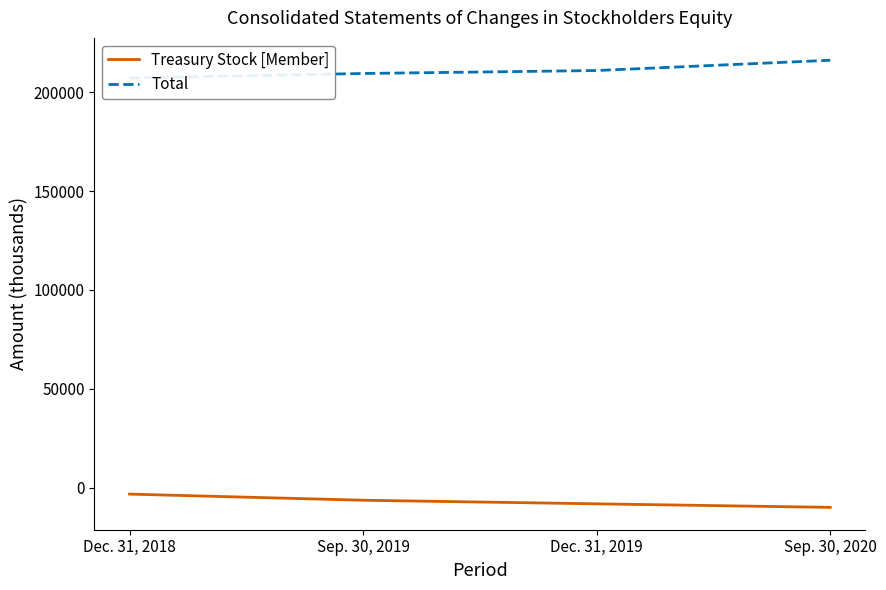

True or false: Treasury Stock [Member] and Total cross at least once.

False